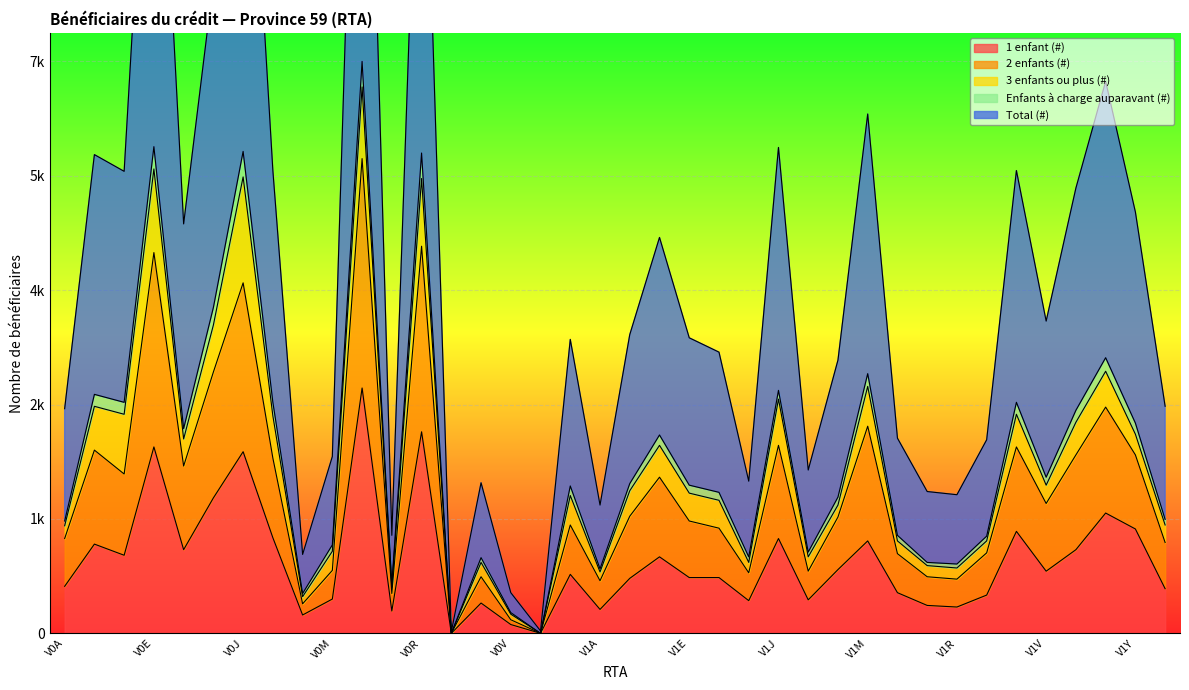

Is it true that 2 enfants (#) equals 2304 at V1B?

False